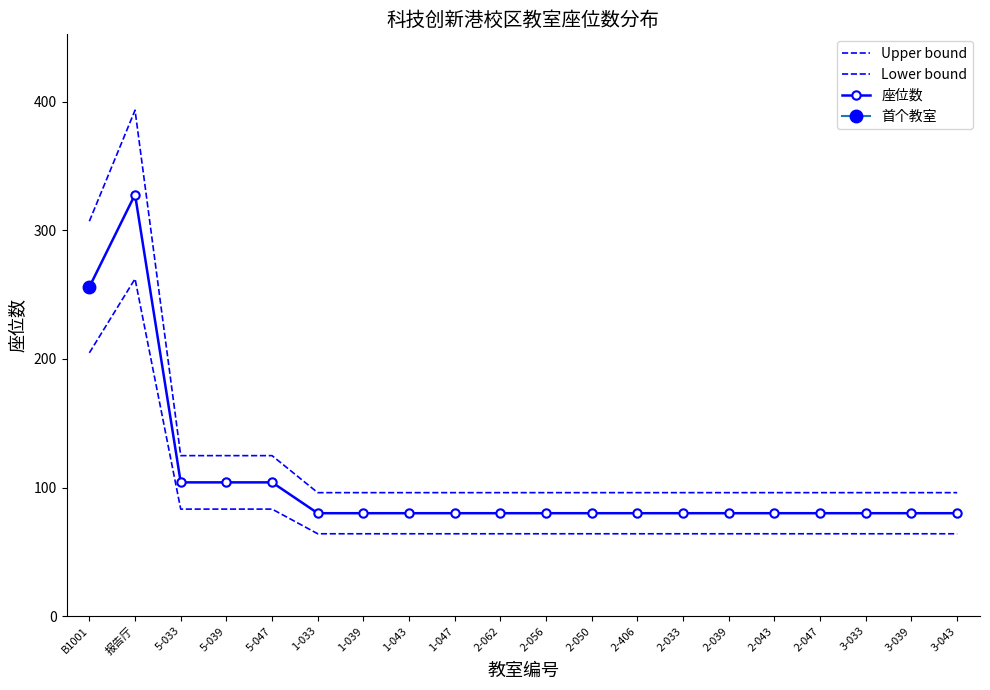

At which label is Lower bound closest to 163?

B1001